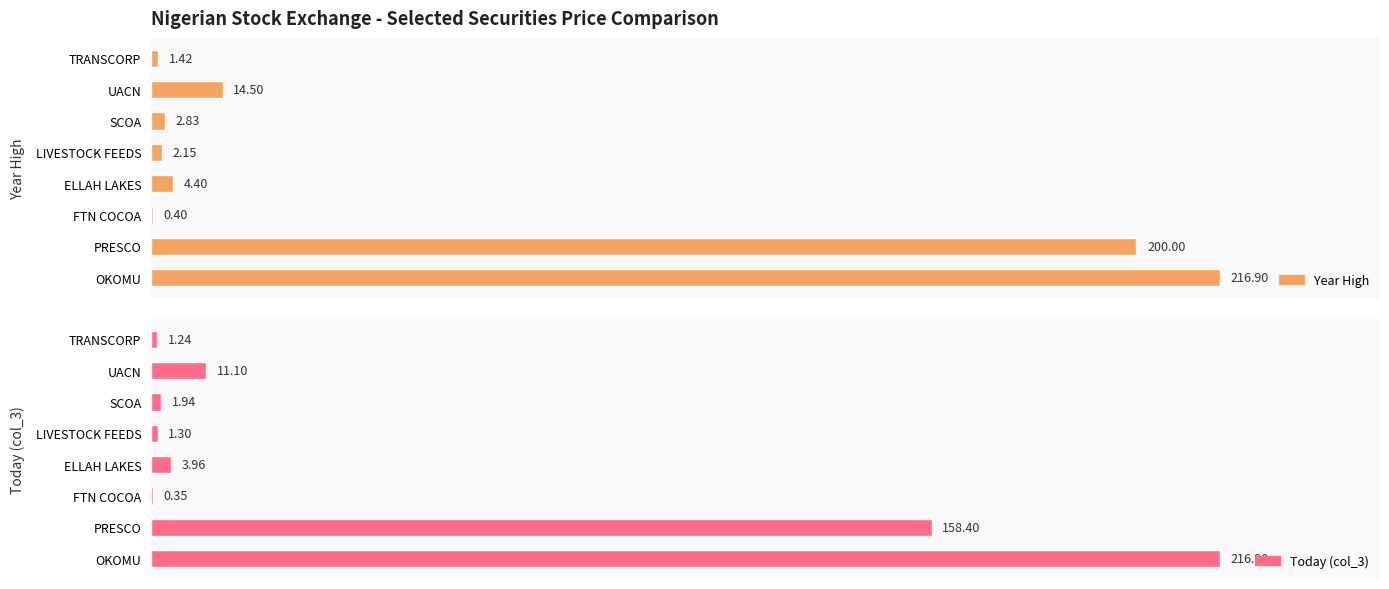

What is the difference between the Year High values at LIVESTOCK FEEDS and PRESCO?

197.8